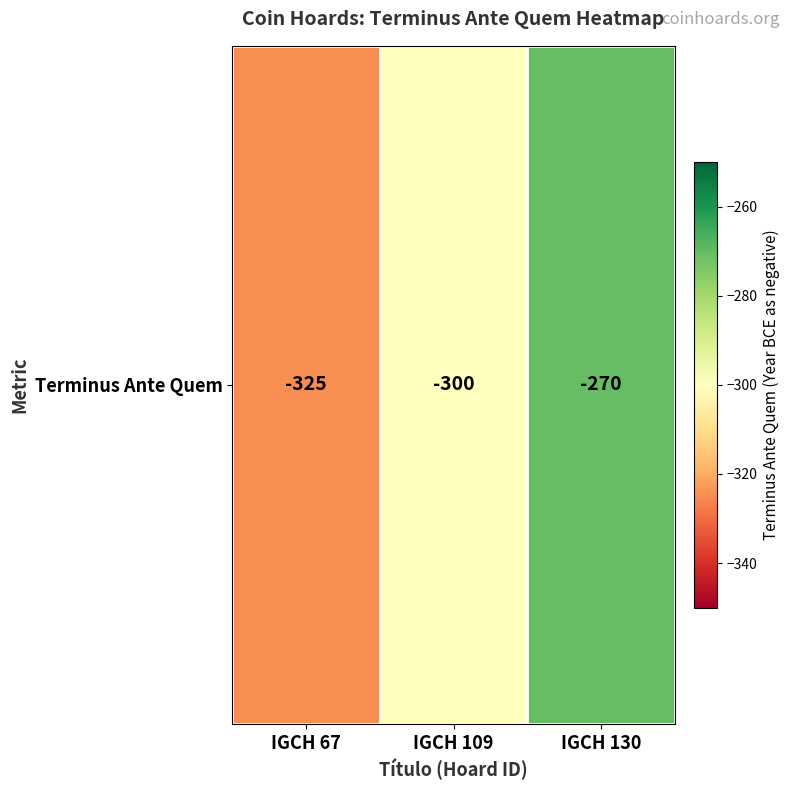

List the labels in order of value, largest first.

IGCH 130, IGCH 109, IGCH 67